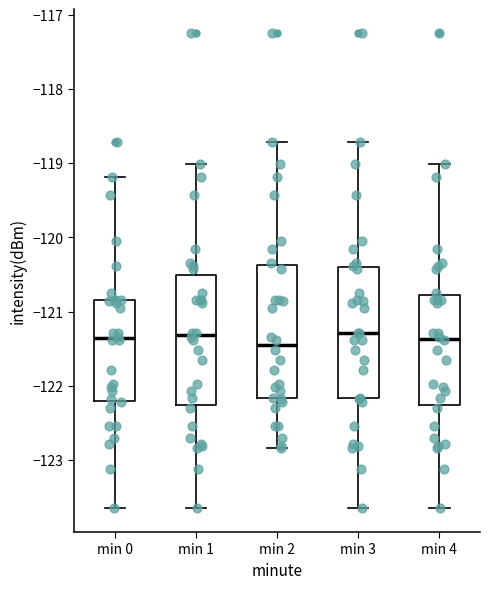

Reading left to right, read every box against the y-axis: the position of its median line, the range the box covers, and the ends of its whiskers. The values are not printed on the chart, so give them approximately, as read against the axis.

min 0: median -121.4, box -122.2 to -120.8, whiskers -123.7 to -119.2
min 1: median -121.3, box -122.3 to -120.5, whiskers -123.7 to -119.0
min 2: median -121.5, box -122.2 to -120.4, whiskers -122.8 to -118.7
min 3: median -121.3, box -122.2 to -120.4, whiskers -123.7 to -118.7
min 4: median -121.4, box -122.3 to -120.8, whiskers -123.7 to -119.0